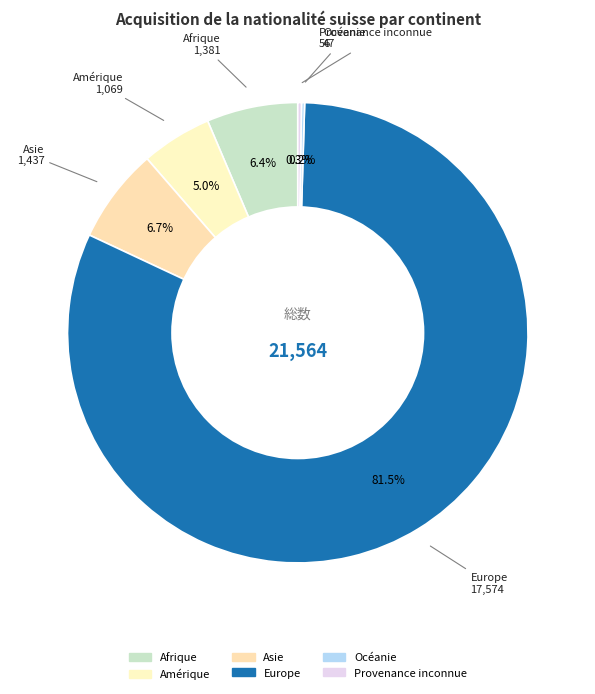

To the nearest percent, what percentage of the pie is Asie?

7%